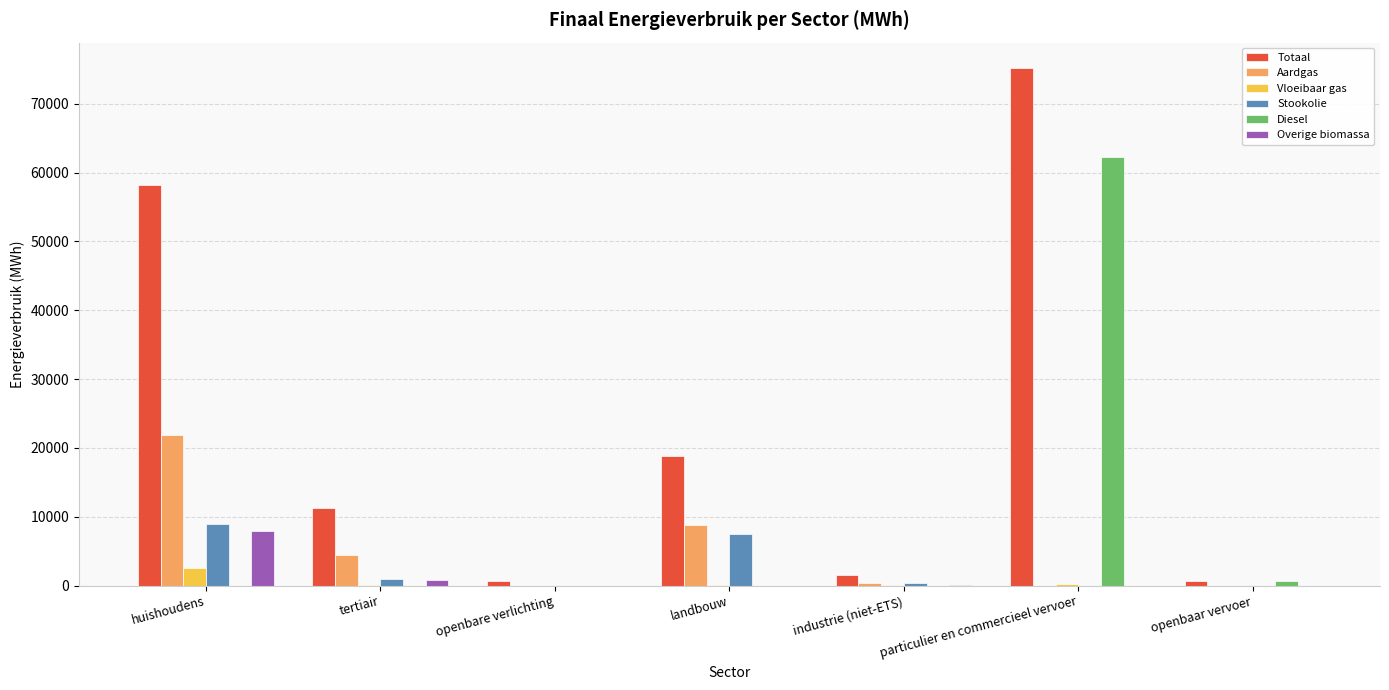

The Stookolie series shows 450.1 at industrie (niet-ETS). True or false?

True